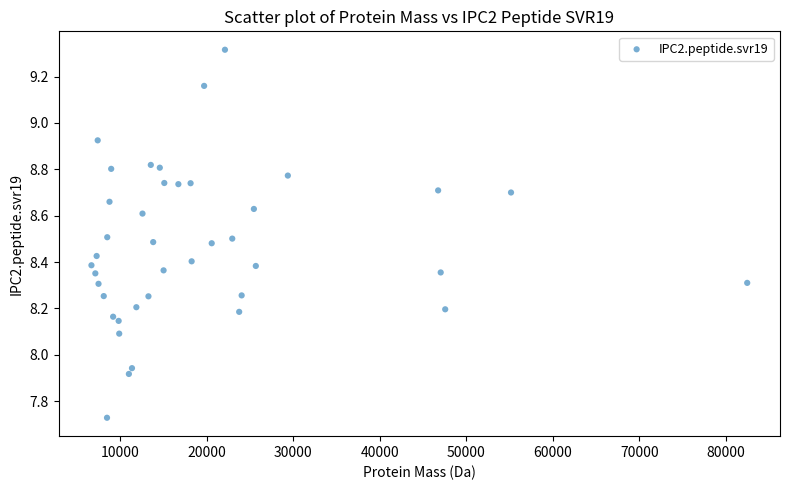

What is the range of Y values (max minus min)?

1.6